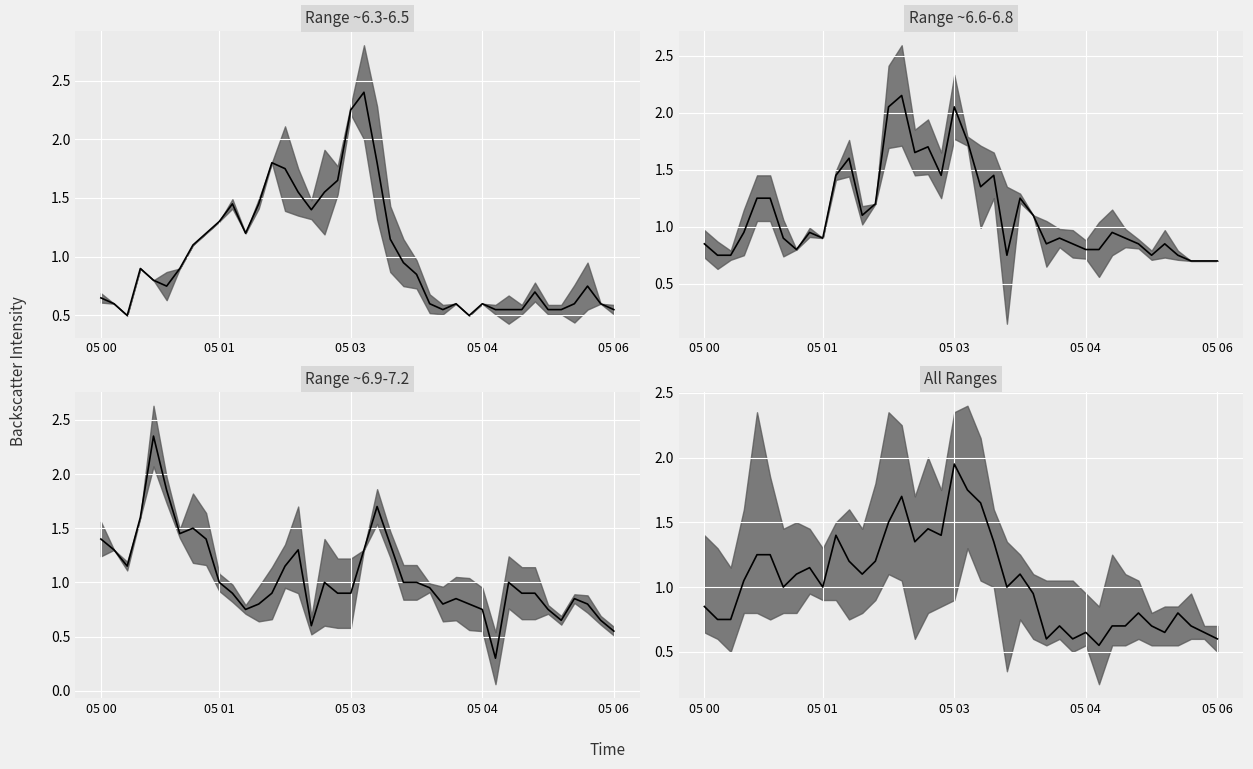

Read the value at 26.

0.6